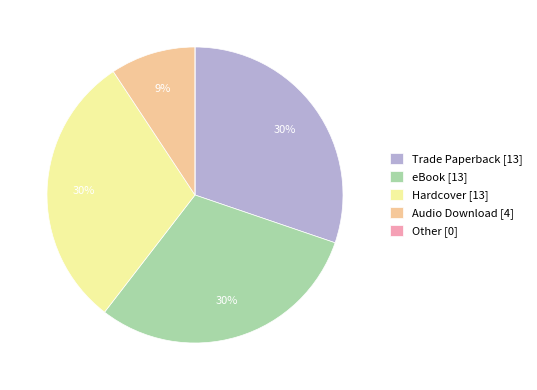

What percentage is the Hardcover slice, to the nearest percent?

30%